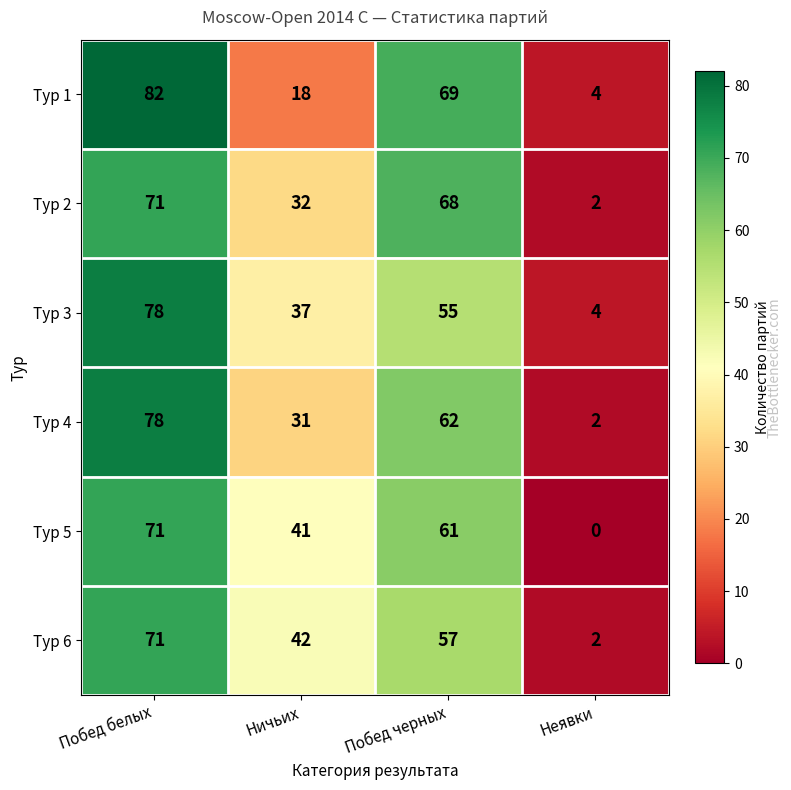

At which label does Тур 5 first exceed 61?

Побед белых